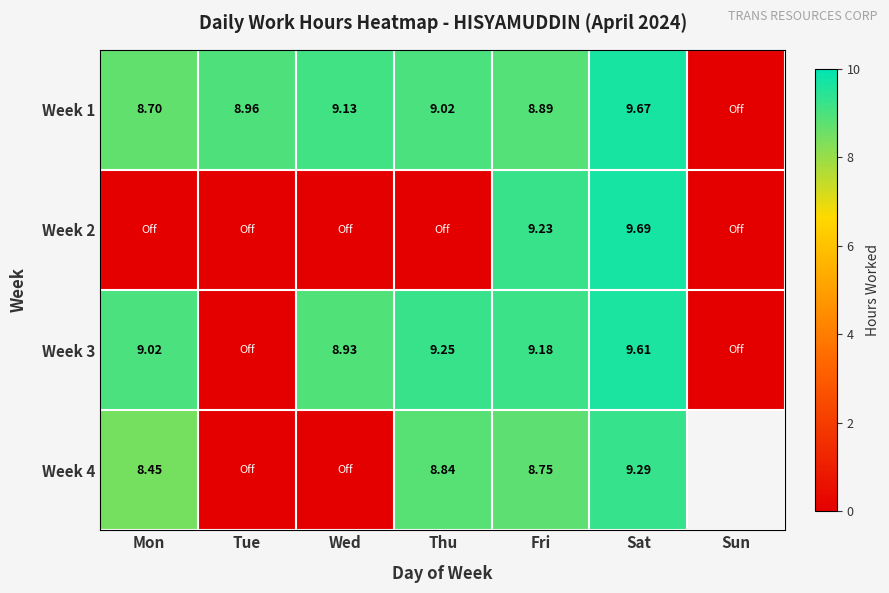

Where is Week 1 nearest to the value 4?

Sun